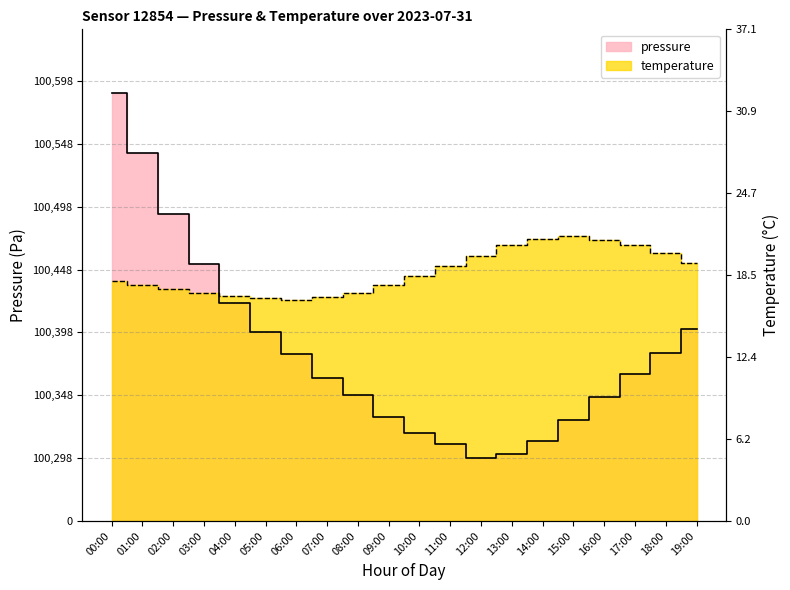

List the series in order of their peak value, highest first.

pressure, temperature